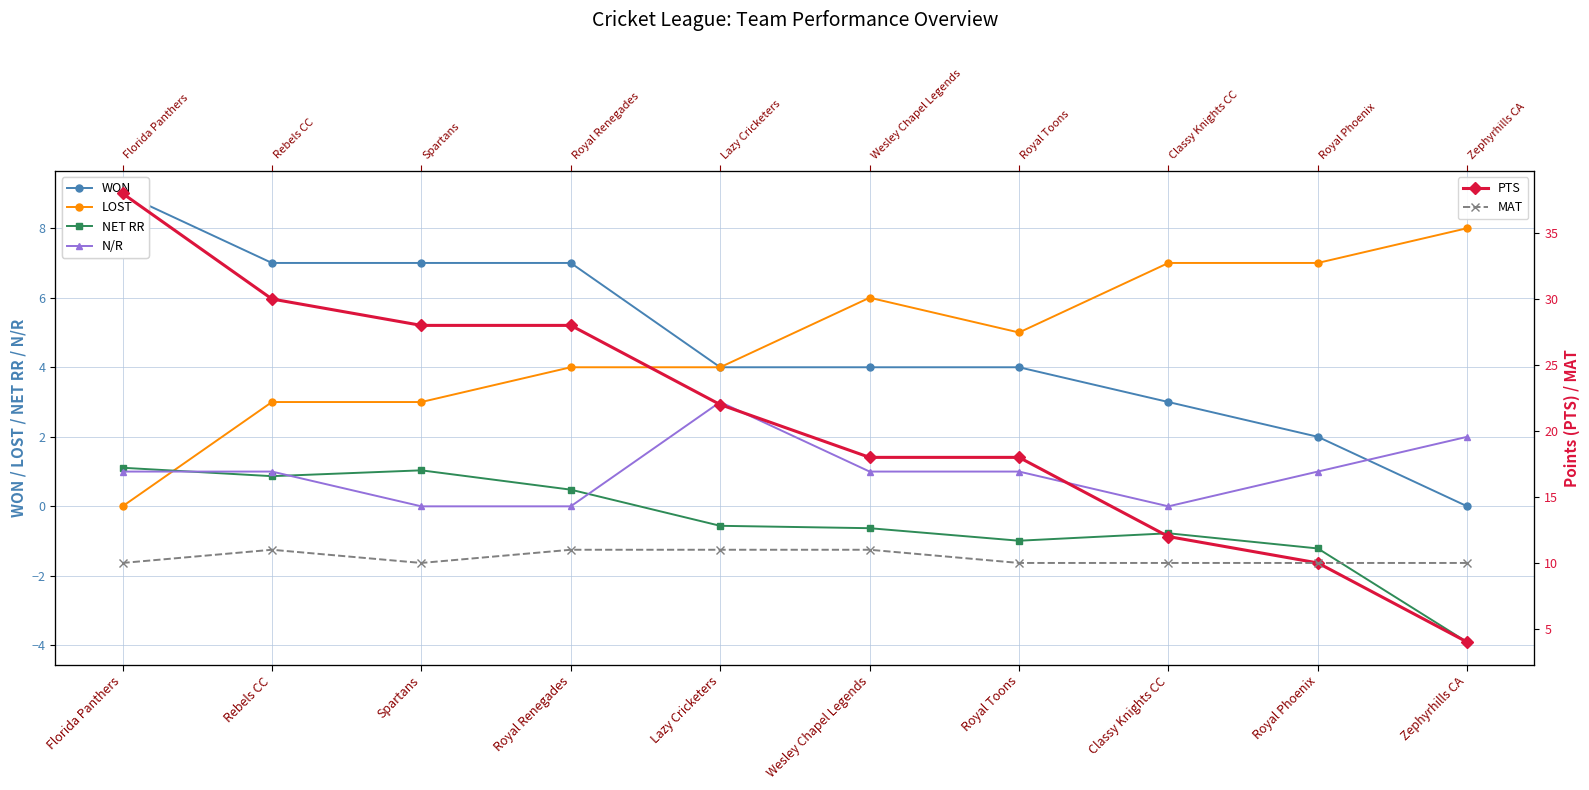

How many positive values does the N/R series have?

7